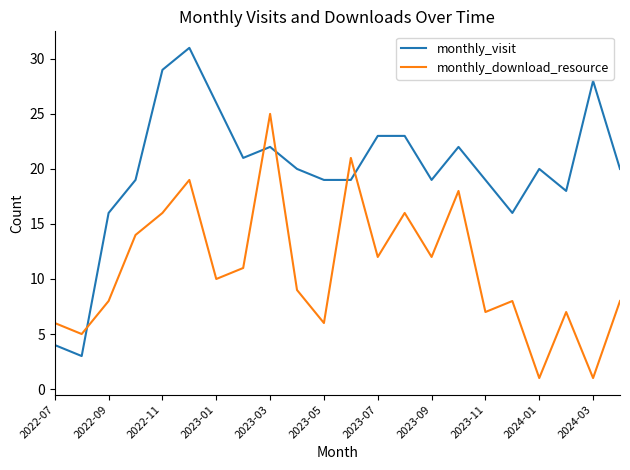

Rank the series by their maximum value, from lowest to highest.

monthly_download_resource, monthly_visit